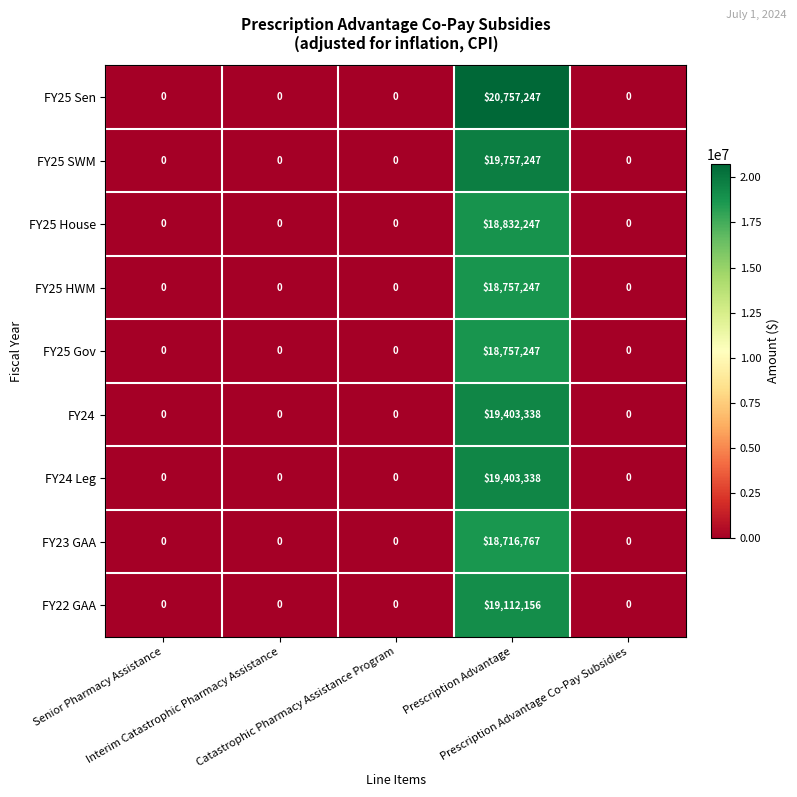

Which series has the largest total across all categories?

FY25 Sen